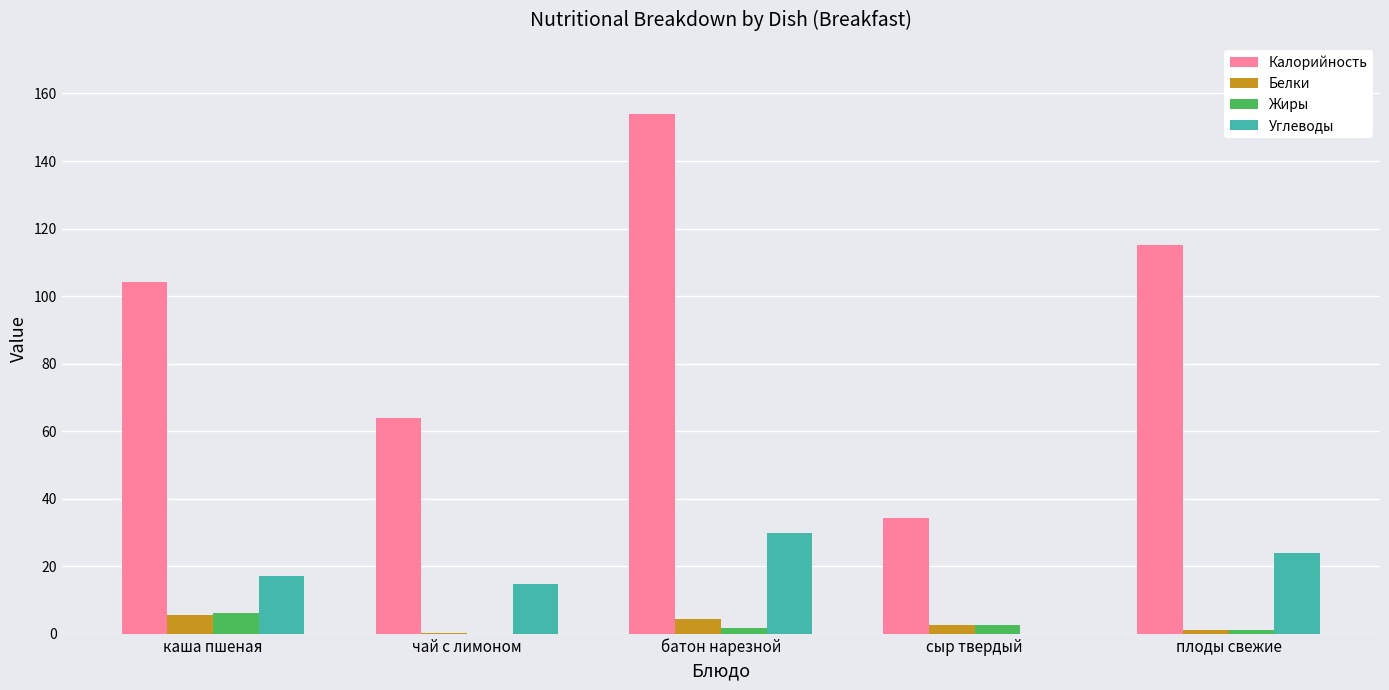

Is the value of Калорийность at плоды свежие greater than the value of Жиры at чай с лимоном?

Yes